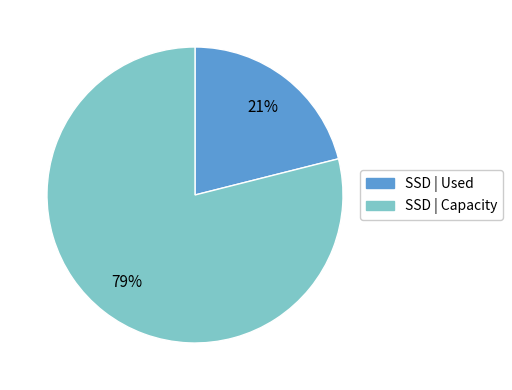

Between SSD | Capacity and SSD | Used, which is larger?

SSD | Capacity